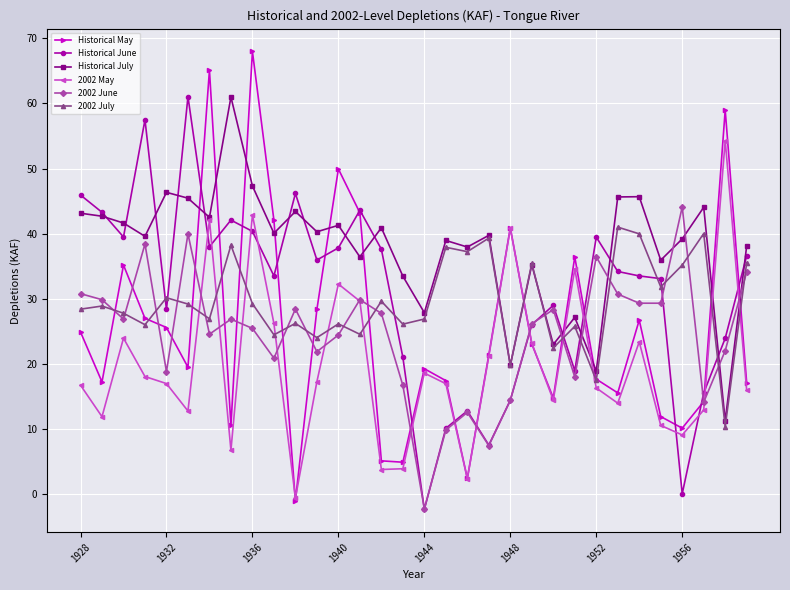

How many intersections are there between Historical May and 2002 May?

4